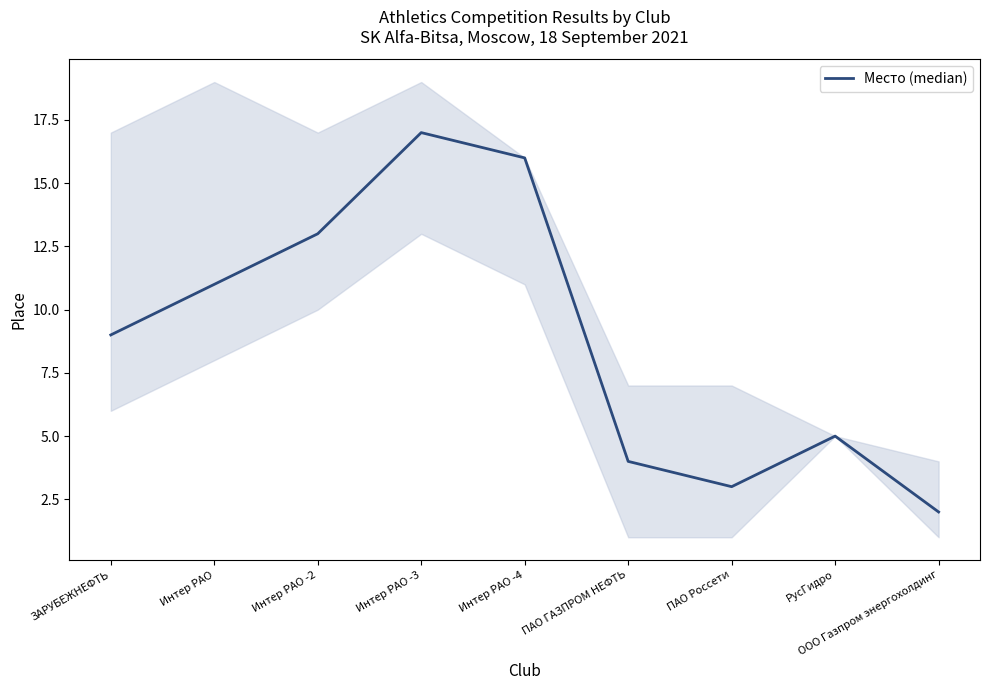

At which label is the value closest to 9?

ЗАРУБЕЖНЕФТЬ